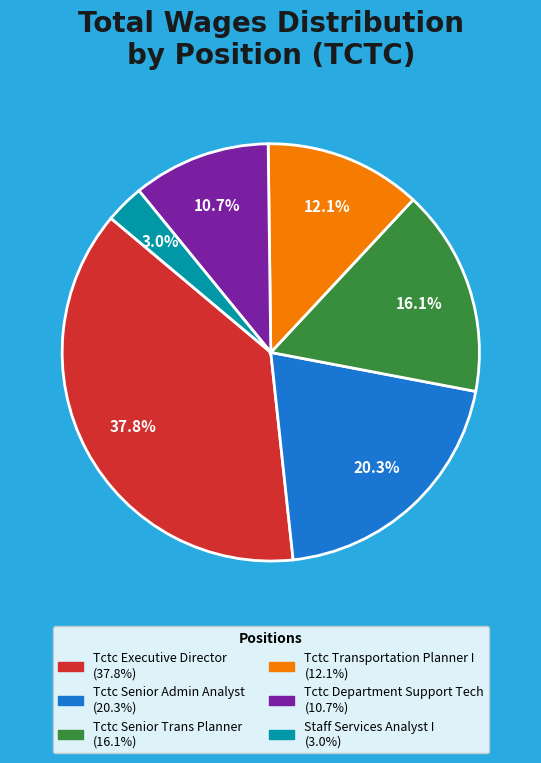

What is the smallest slice in the pie chart?

Staff Services Analyst I